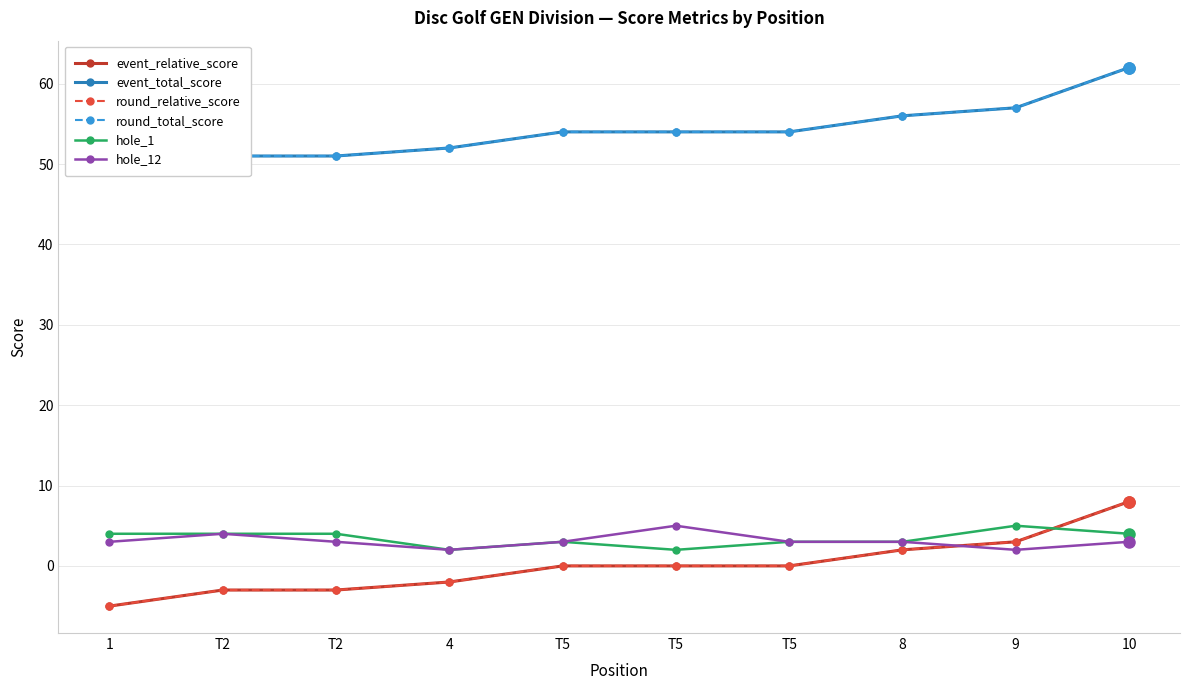

Does the chart display data point markers on the line(s)?

Yes